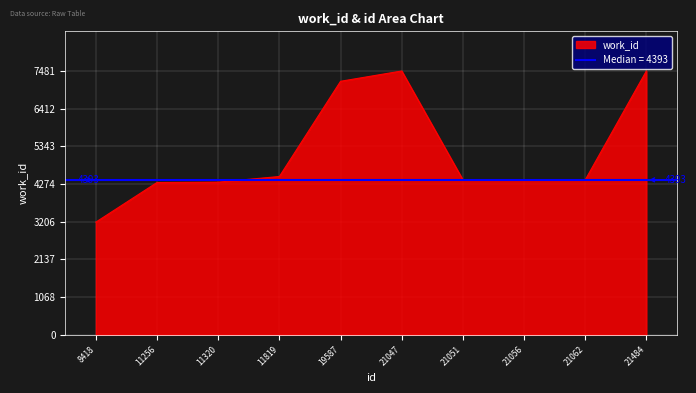

Reading left to right, list all the values displayed in this chart.

3195	4319	4329	4488	7187	7479	4393	4393	4393	7481